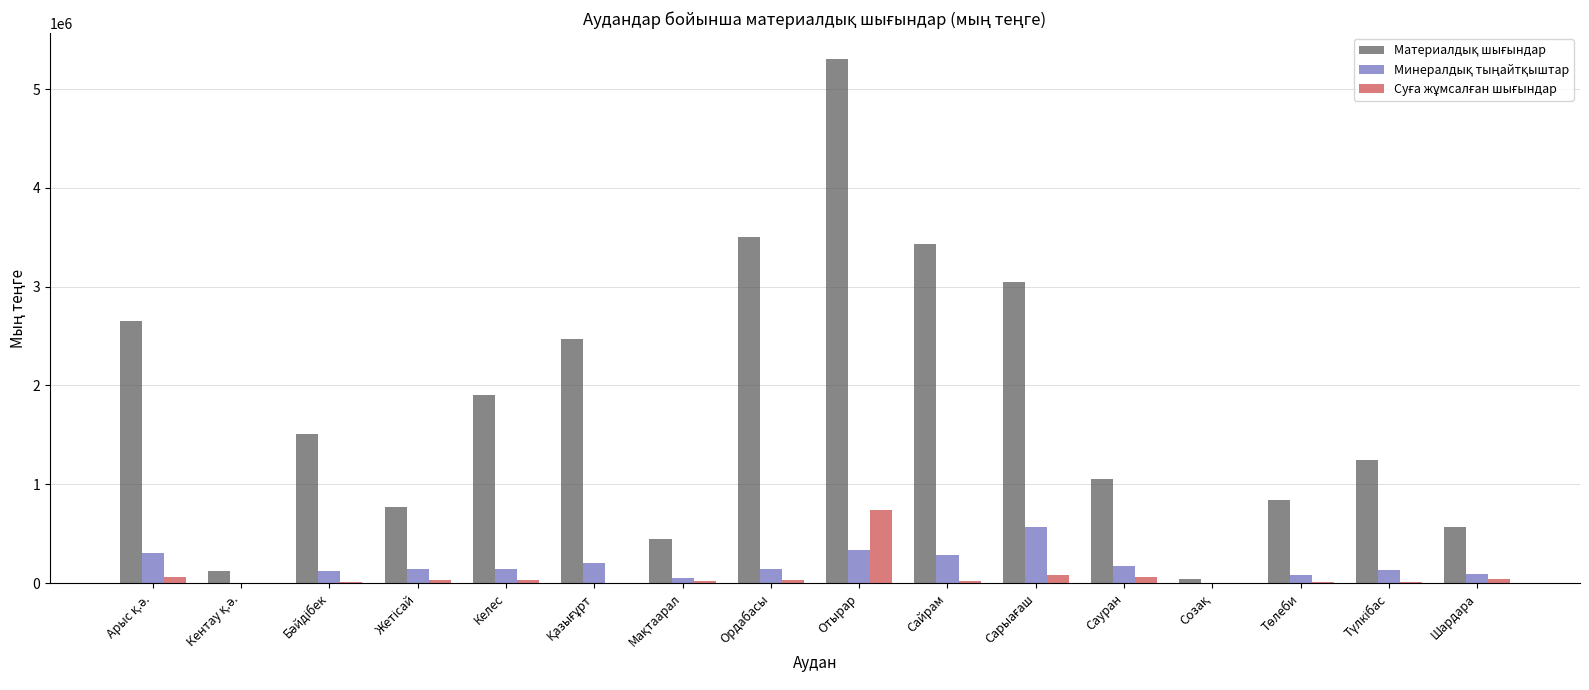

At which category does the chart reach its peak across all series?

Отырар